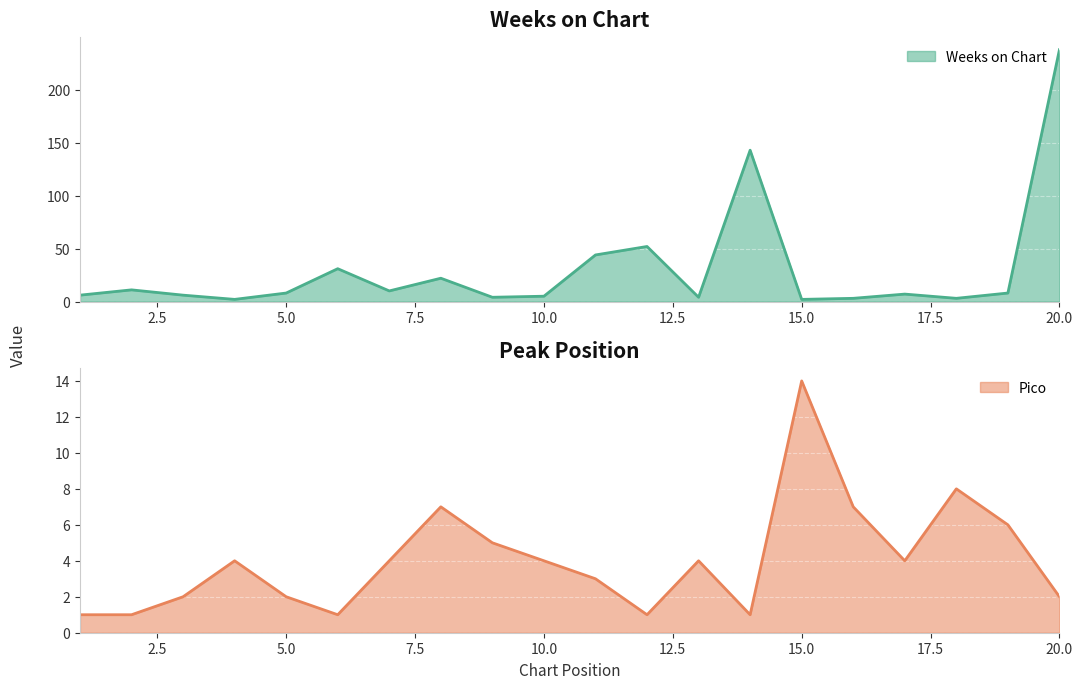

What is the difference between the maximum and minimum values in the Weeks on Chart series?

236